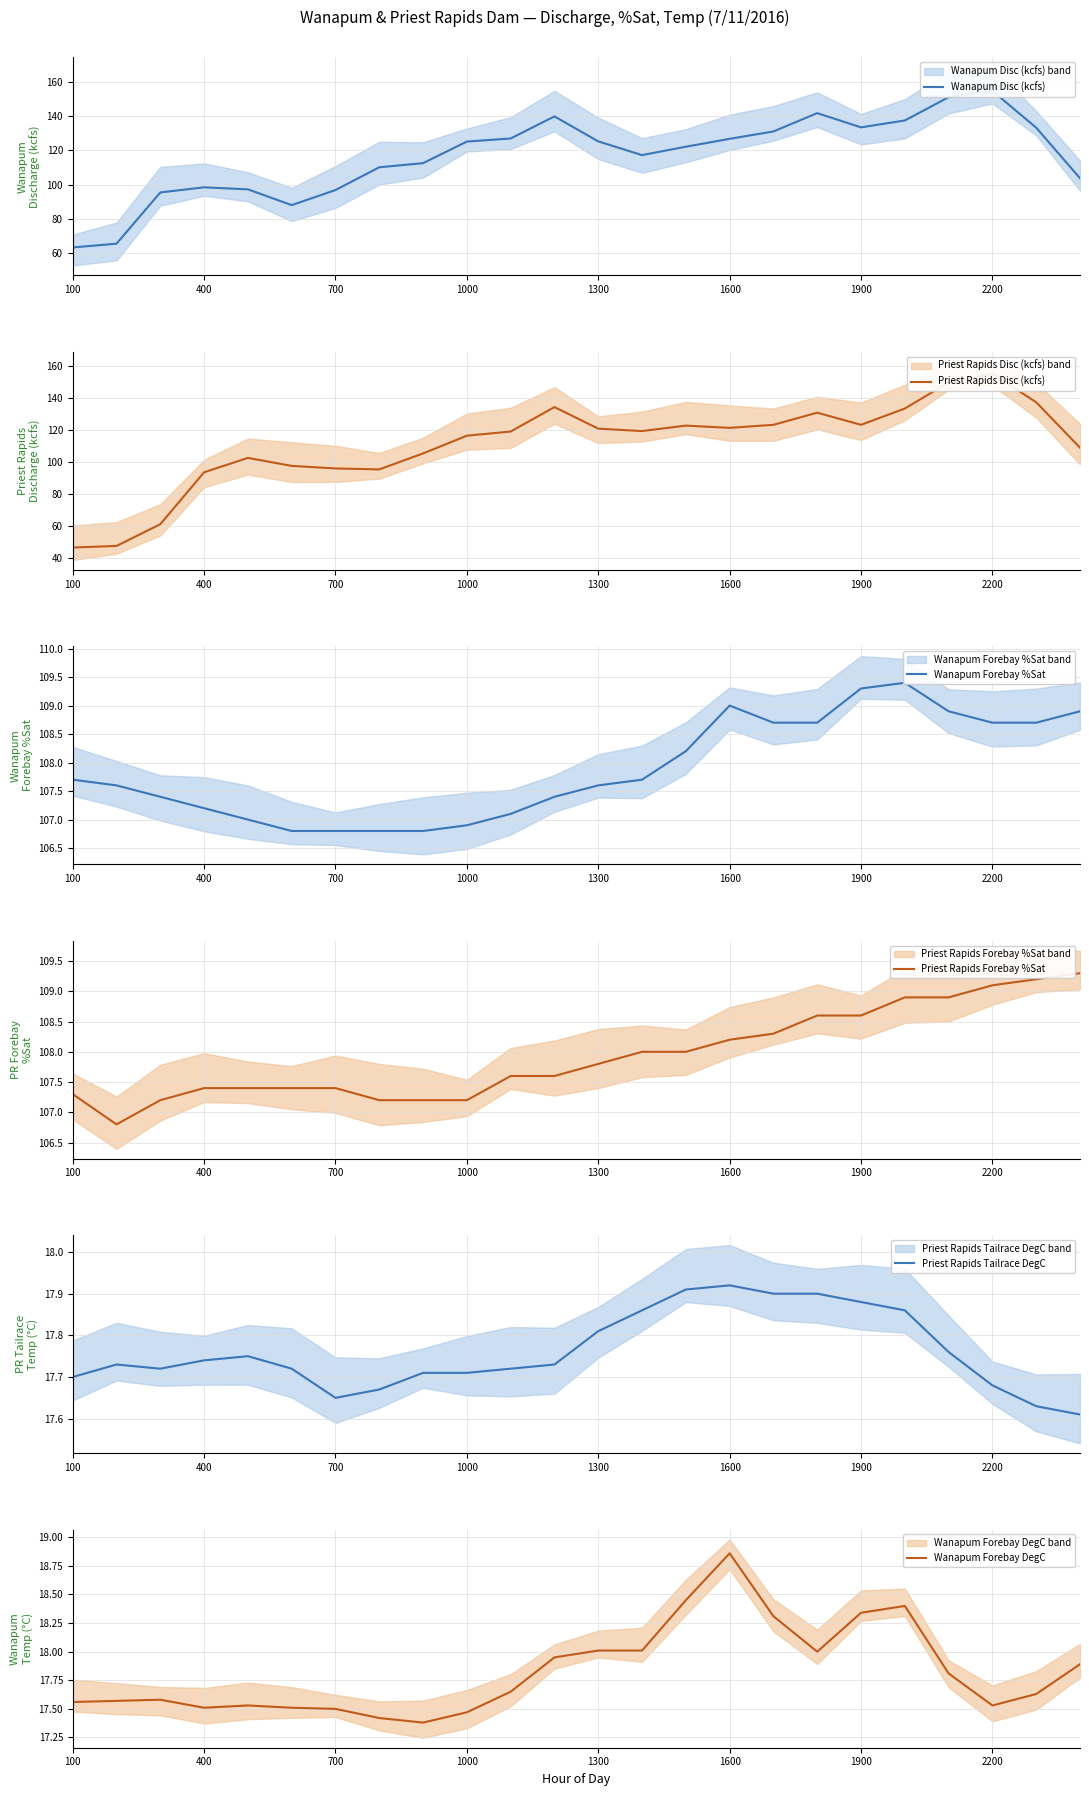

At which label does Priest Rapids Forebay %Sat first exceed 107?

100